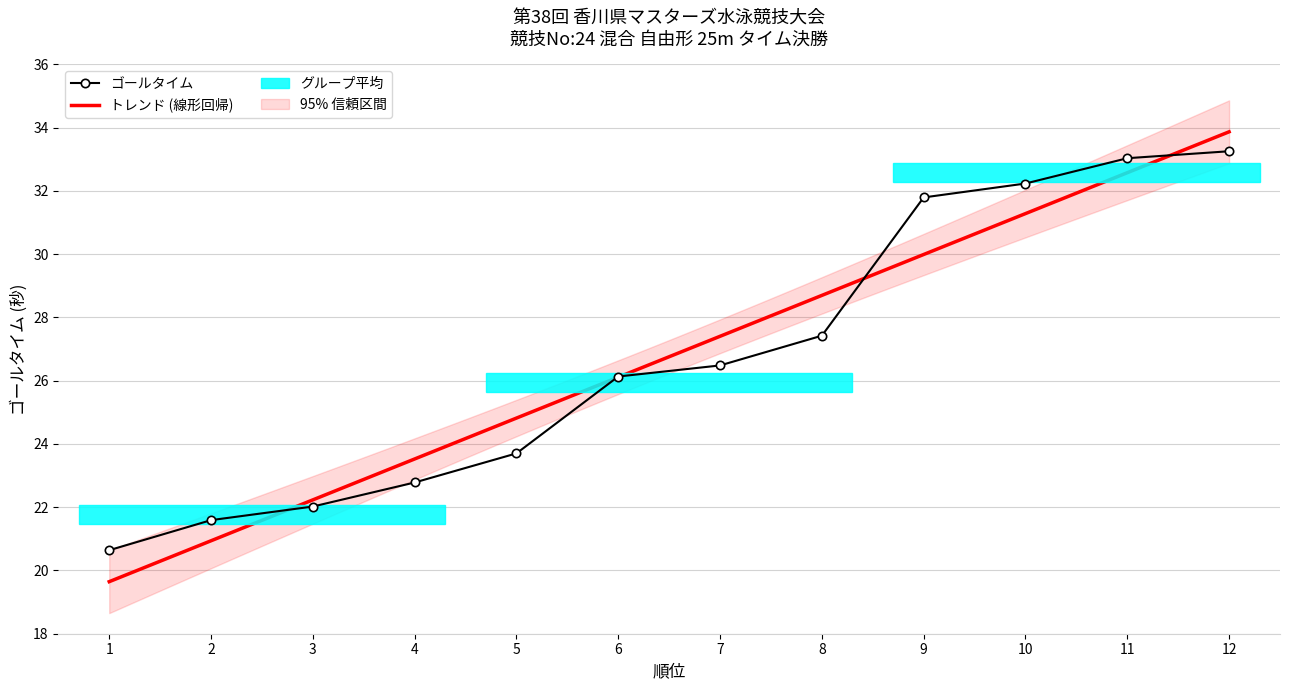

What is the value of the 11th point from the left?

33.0